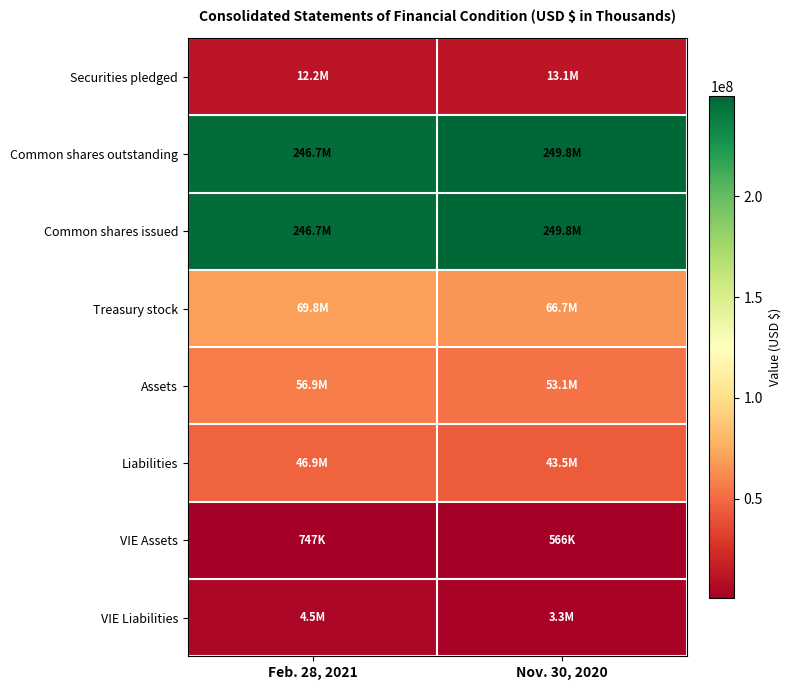

Reading right to left, transcribe all the data shown in this chart.

Securities pledged: Nov. 30, 2020=13065585	Feb. 28, 2021=12150880
Common shares outstanding: Nov. 30, 2020=249750542	Feb. 28, 2021=246703277
Common shares issued: Nov. 30, 2020=249750542	Feb. 28, 2021=246703277
Treasury stock: Nov. 30, 2020=66712070	Feb. 28, 2021=69759335
Assets: Nov. 30, 2020=53118352	Feb. 28, 2021=56868919
Liabilities: Nov. 30, 2020=43530151	Feb. 28, 2021=46934582
VIE Assets: Nov. 30, 2020=566100	Feb. 28, 2021=747100
VIE Liabilities: Nov. 30, 2020=3291300	Feb. 28, 2021=4517900